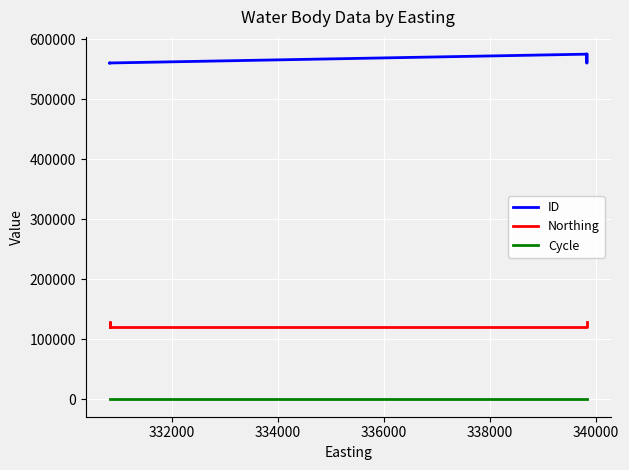

List the series in order of their overall mean, highest first.

ID, Northing, Cycle